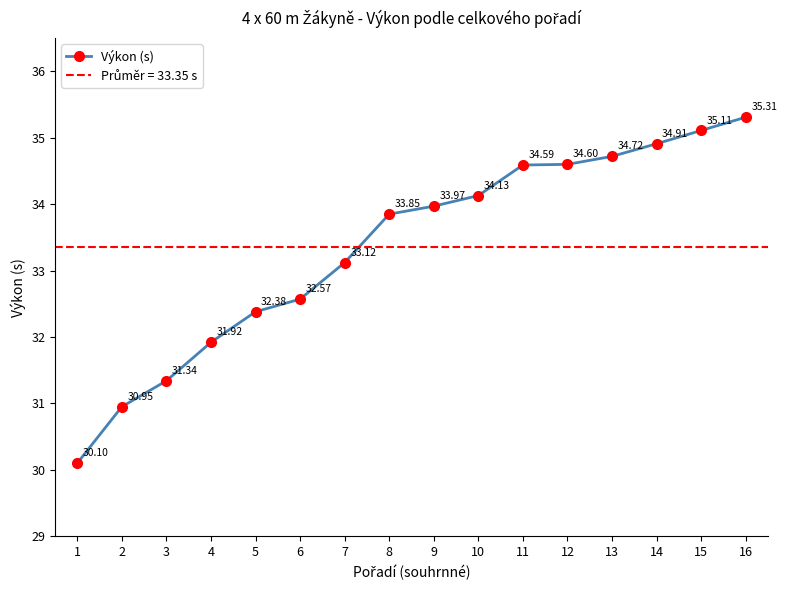

How many lines are shown in the chart?

1